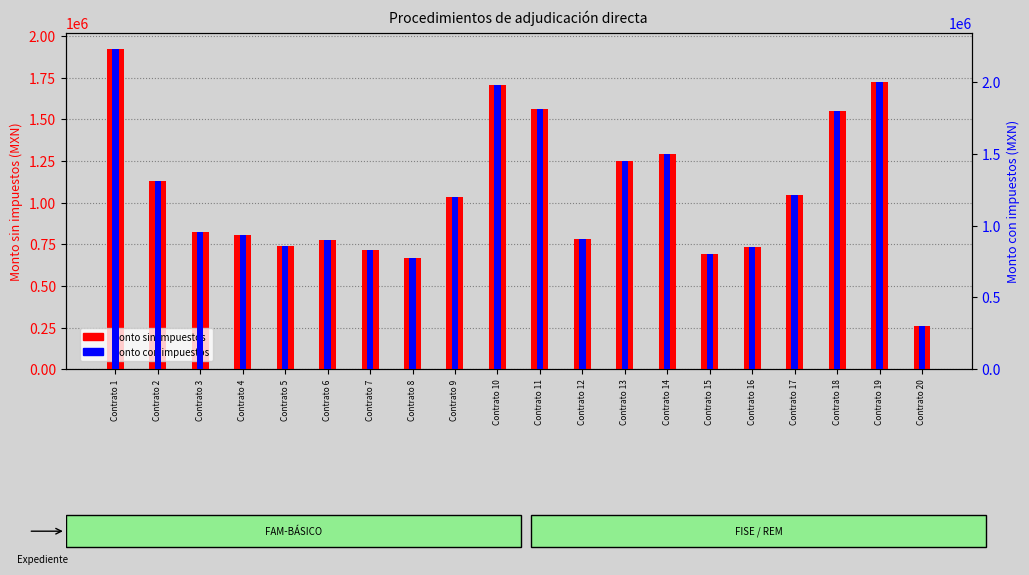

How many bars are there in total?

40